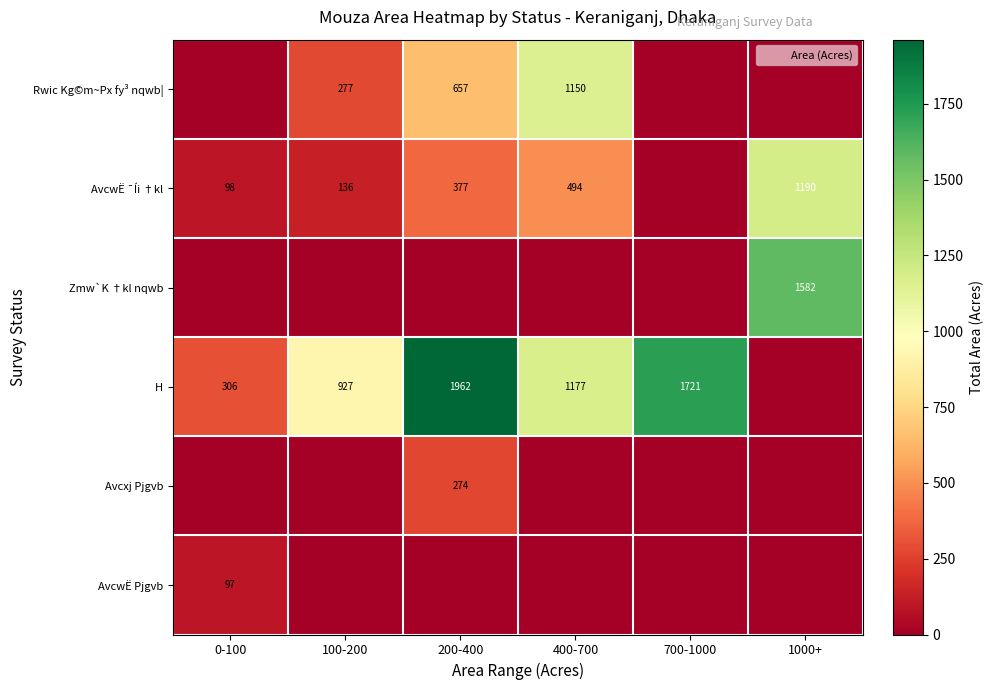

Which series has the widest spread of values?

H